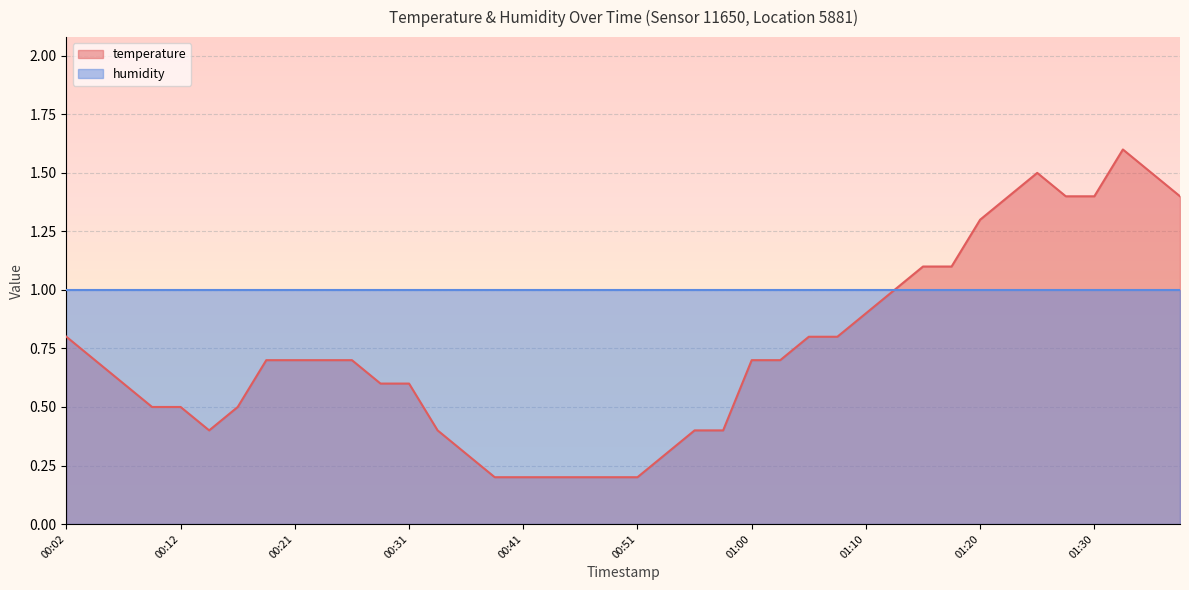

Reading left to right, what are all the values shown in this chart?

00:02=0.8	00:04=0.7	00:07=0.6	00:09=0.5	00:12=0.5	00:14=0.4	00:16=0.5	00:19=0.7	00:21=0.7	00:24=0.7	00:26=0.7	00:29=0.6	00:31=0.6	00:33=0.4	00:36=0.3	00:38=0.2	00:41=0.2	00:43=0.2	00:46=0.2	00:48=0.2	00:51=0.2	00:53=0.3	00:55=0.4	00:58=0.4	01:00=0.7	01:03=0.7	01:05=0.8	01:08=0.8	01:10=0.9	01:12=1.0	01:15=1.1	01:17=1.1	01:20=1.3	01:22=1.4	01:25=1.5	01:27=1.4	01:30=1.4	01:32=1.6	01:34=1.5	01:37=1.4